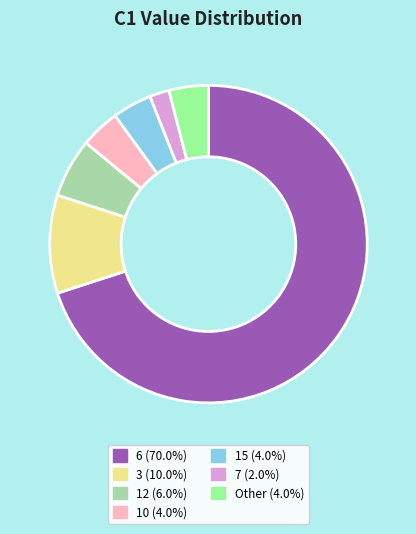

Count the number of slices in the pie.

7